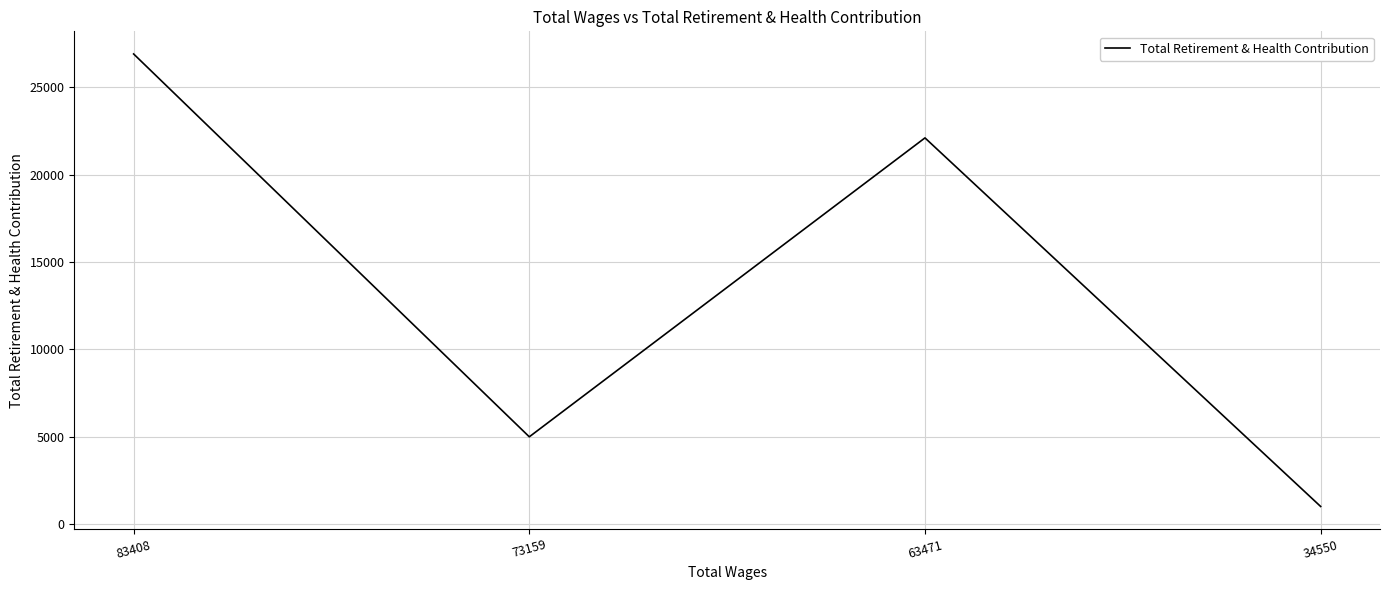

The value at 83408 is 26894. True or false?

True